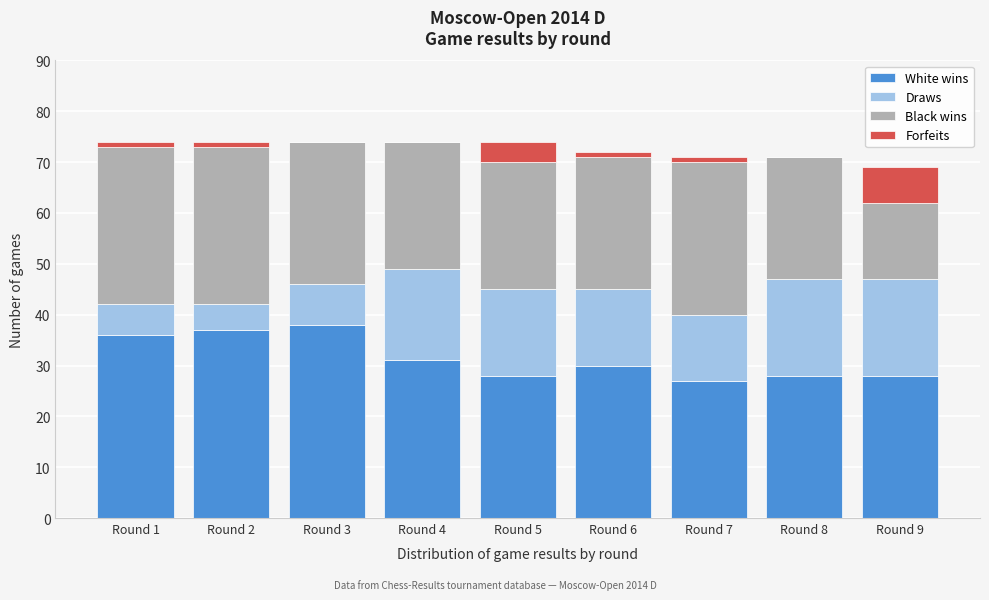

What is the maximum value for White wins?

38